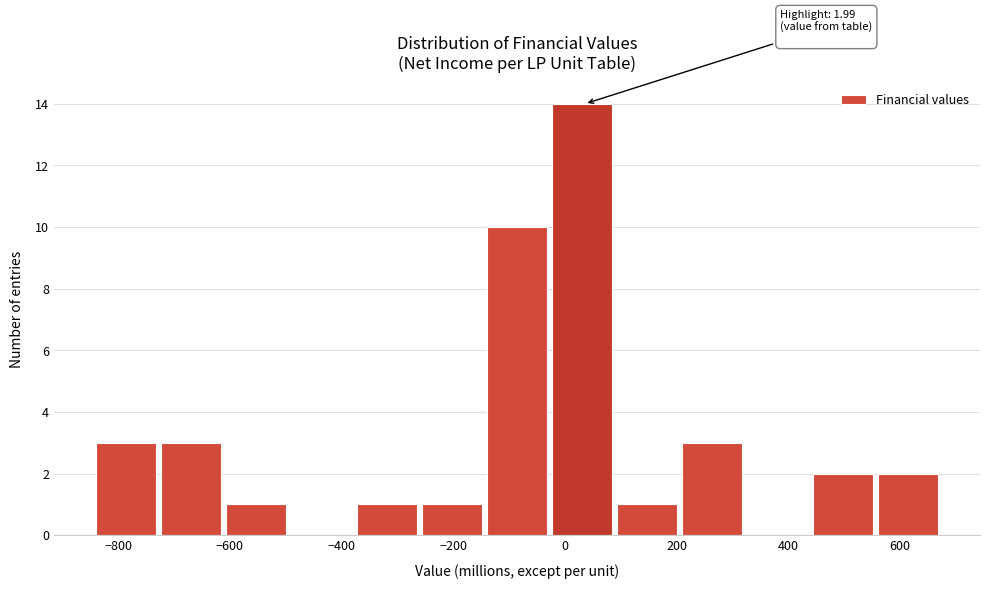

Over which range of the x-axis is the bar tallest?

-20 to 100